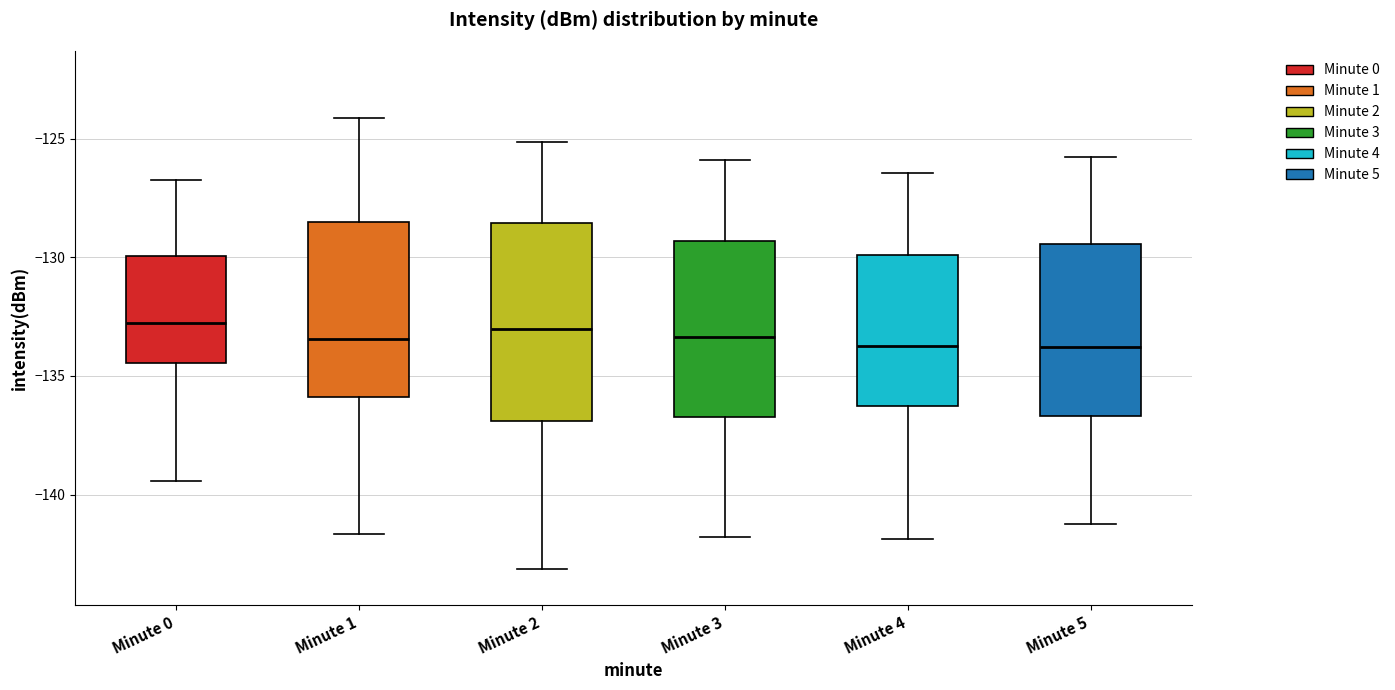

Reading left to right, transcribe this box plot: for each box, give where its median line is, the range the box spans, and where its two whiskers end, as read against the y-axis. The values are not printed on the chart, so give them approximately, as read against the axis.

Minute 0: median -133.0, box -134.5 to -130.0, whiskers -139.5 to -127.0
Minute 1: median -133.5, box -136.0 to -128.5, whiskers -141.5 to -124.0
Minute 2: median -133.0, box -137.0 to -128.5, whiskers -143.0 to -125.0
Minute 3: median -133.5, box -136.5 to -129.5, whiskers -142.0 to -126.0
Minute 4: median -133.5, box -136.5 to -130.0, whiskers -142.0 to -126.5
Minute 5: median -134.0, box -136.5 to -129.5, whiskers -141.0 to -126.0